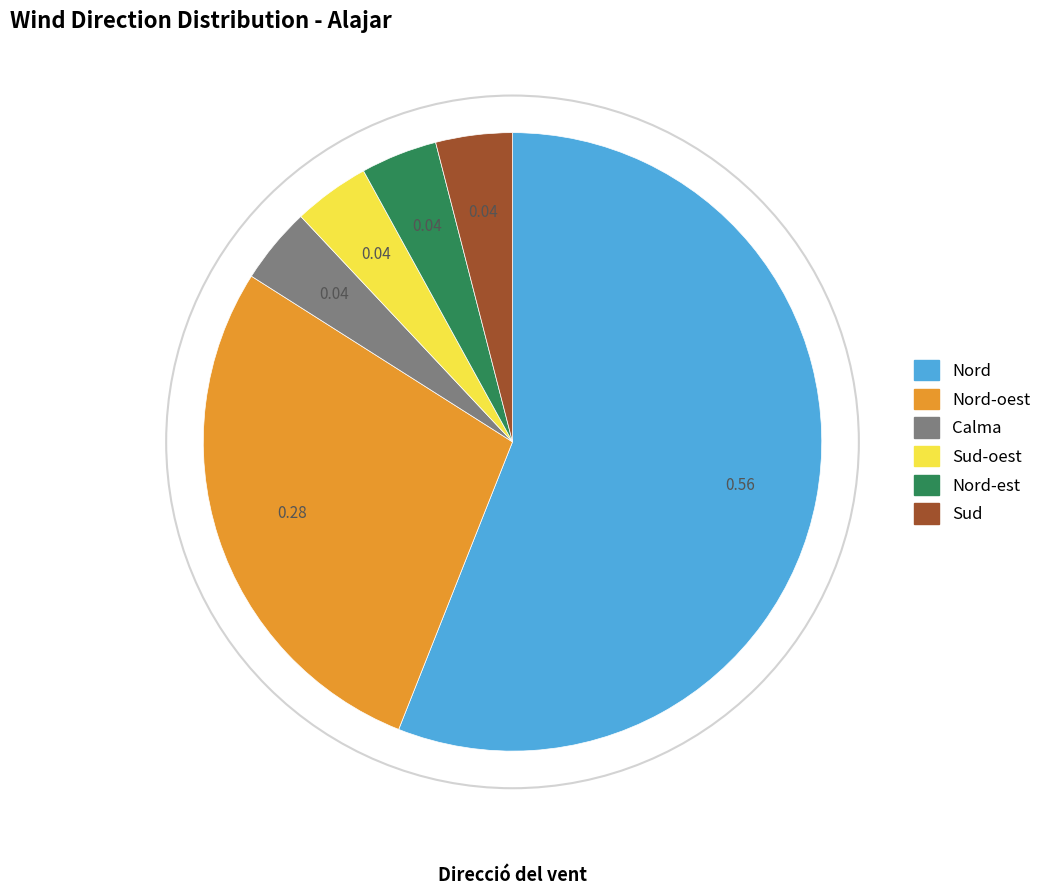

Is there a majority slice in this chart?

Yes